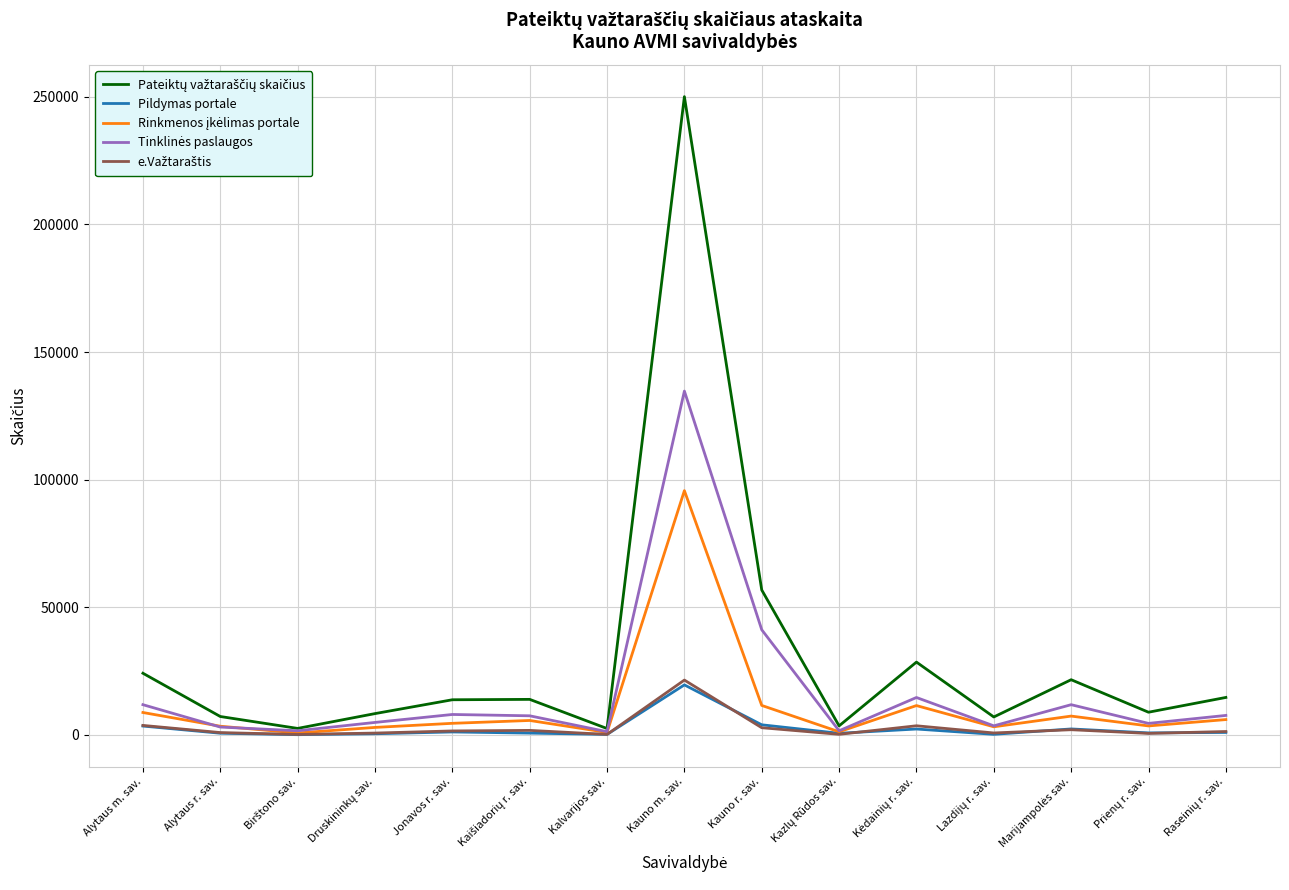

What is the greatest value displayed?

250036